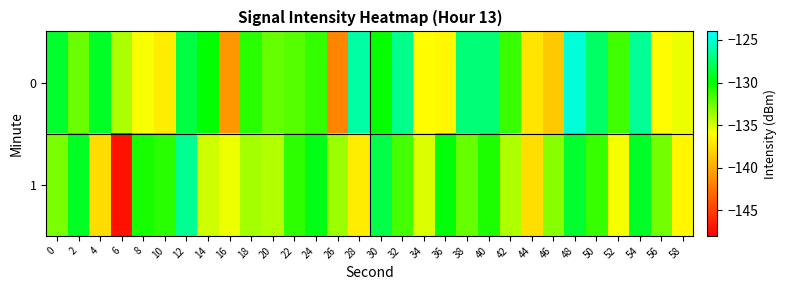

Rank the series at 0 from highest to lowest value.

0, 1